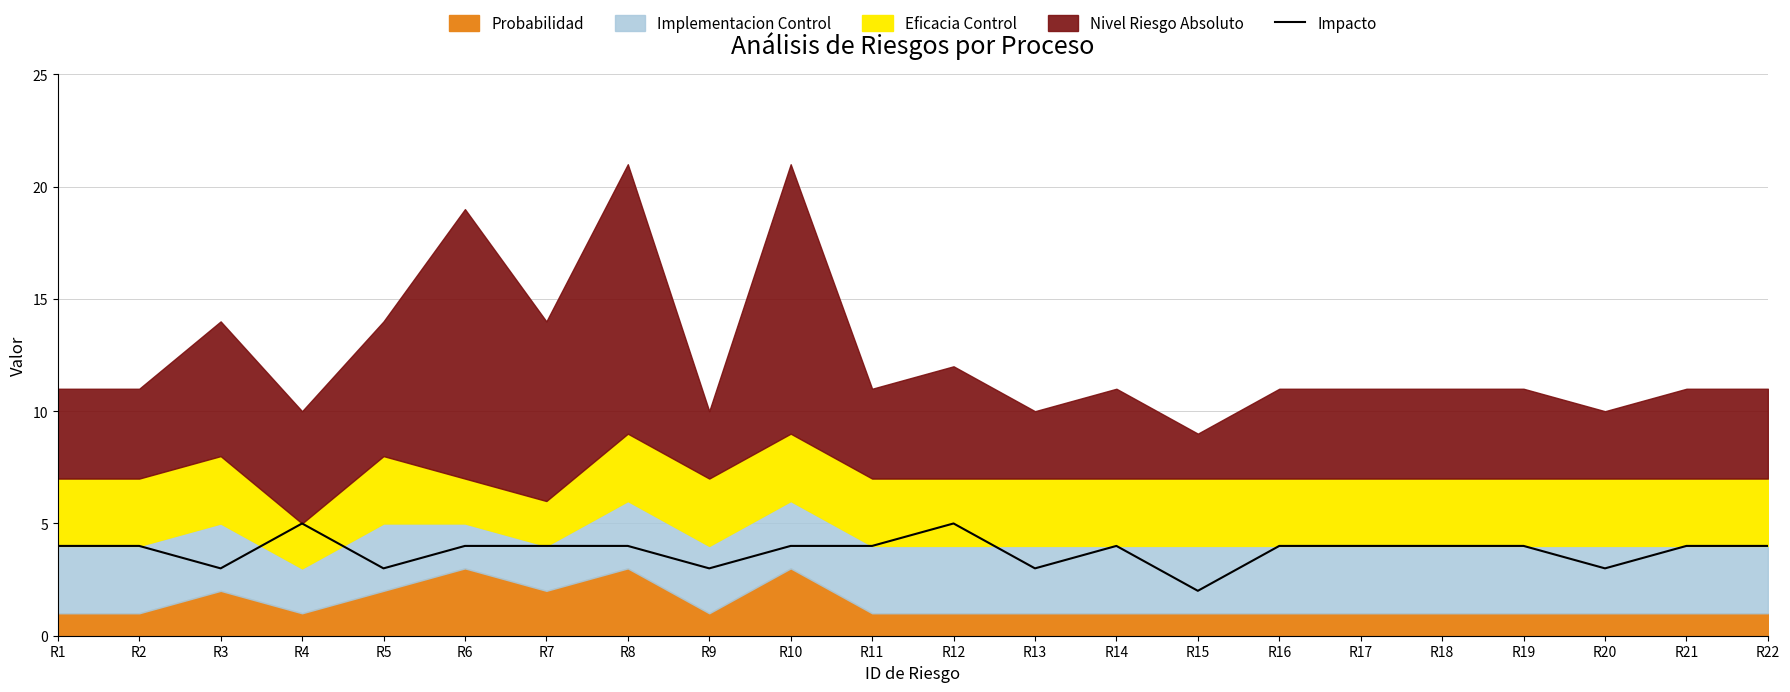

Read the value at R6.

4